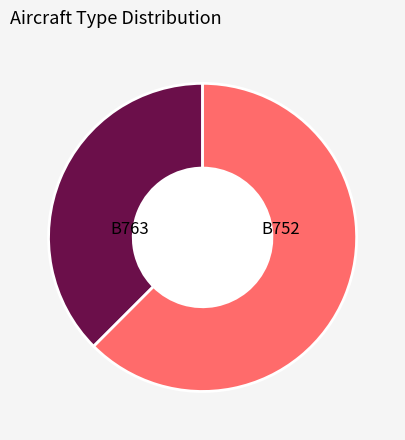

Which category accounts for the majority?

B752